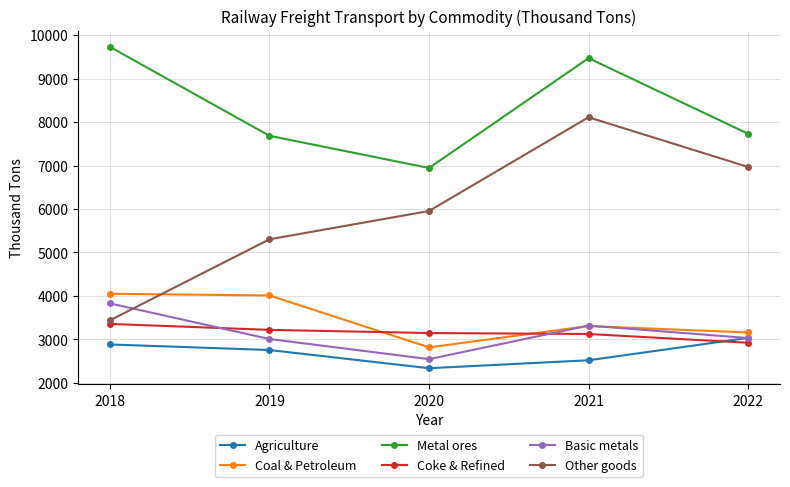

Between 2019 and 2022, which series saw the biggest shift?

Other goods